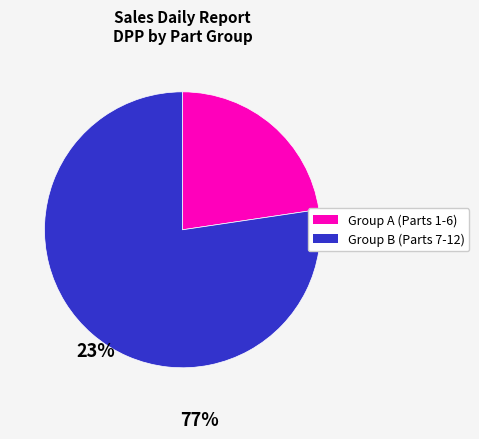

Does any single category account for the majority?

Yes